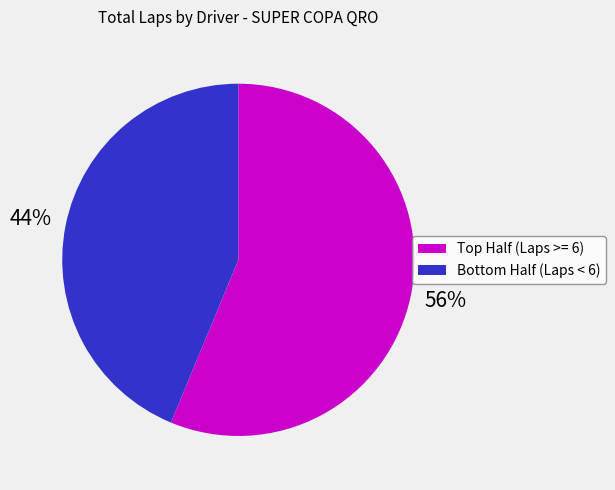

Is there a majority slice in this chart?

Yes